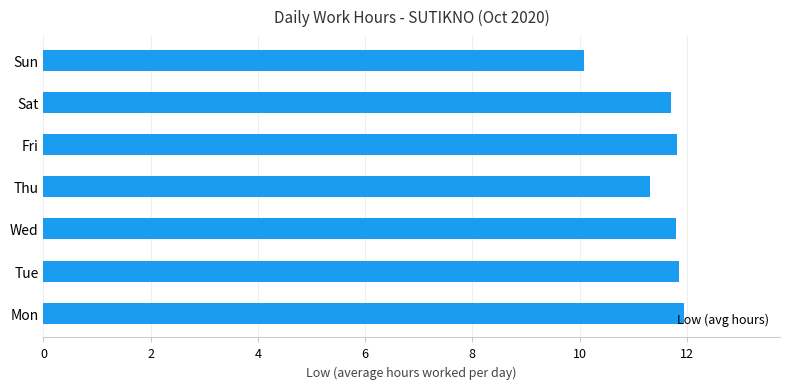

What is the minimum value shown in the chart?

10.1